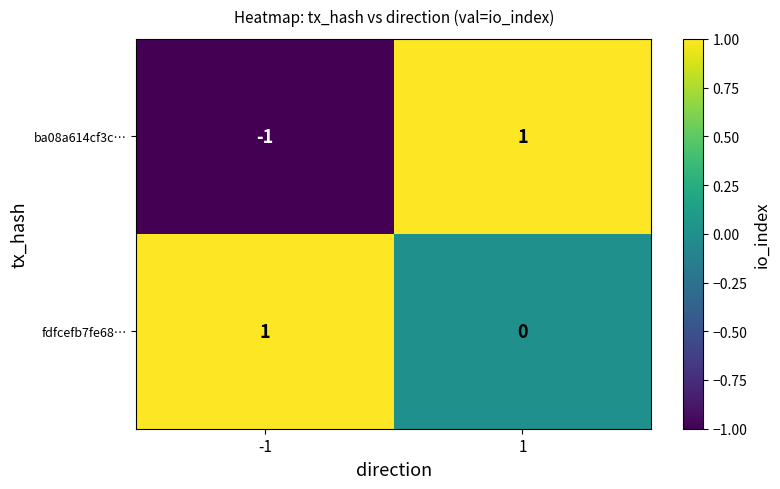

At how many categories does at least one series exceed 0?

2